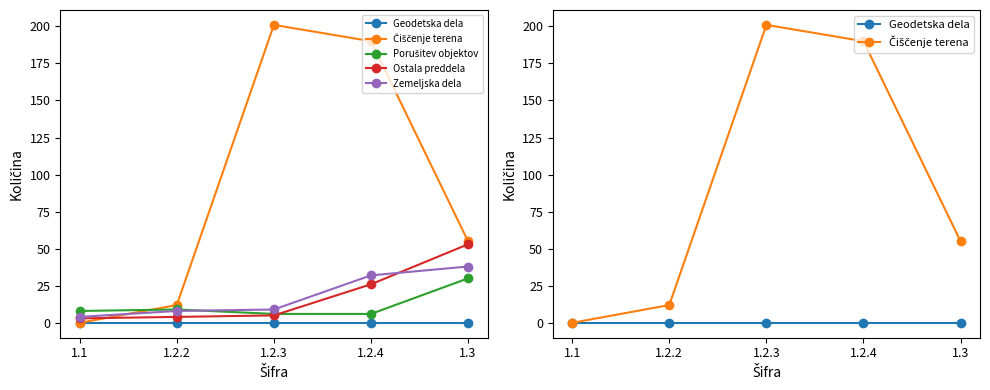

What is the label of the 2nd point from the left?

1.2.2